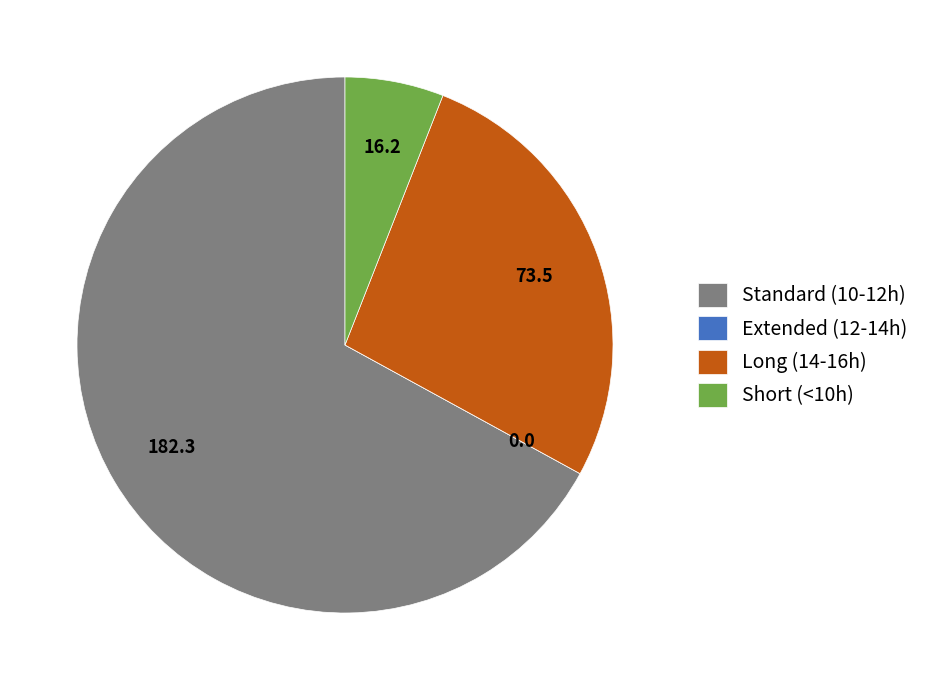

Is there any slice that represents more than half of the pie?

Yes